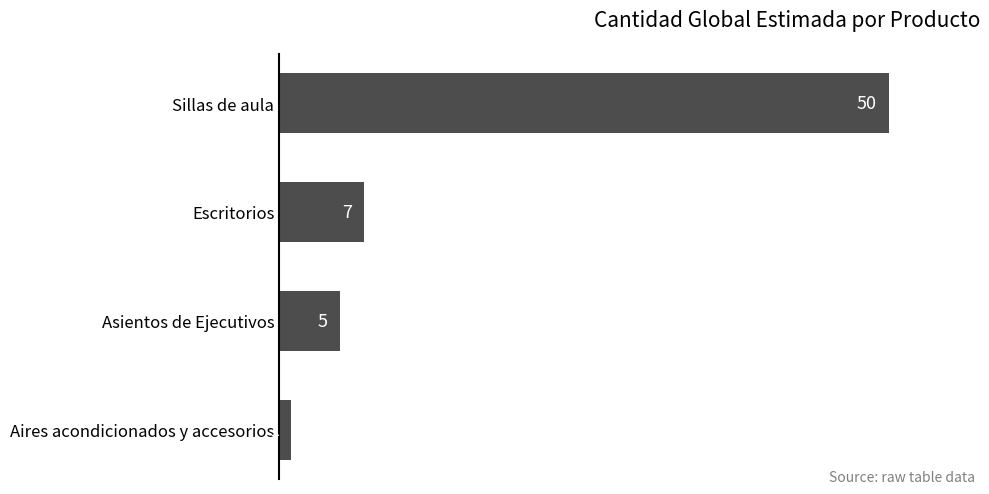

Rank the categories by value from lowest to highest.

Aires acondicionados y accesorios, Asientos de Ejecutivos, Escritorios, Sillas de aula